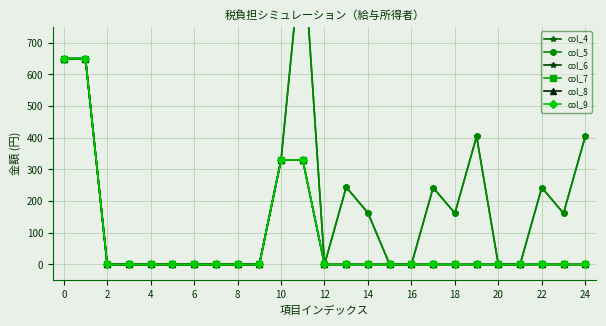

True or false: col_4 has a value of 650.0 at 0.

True